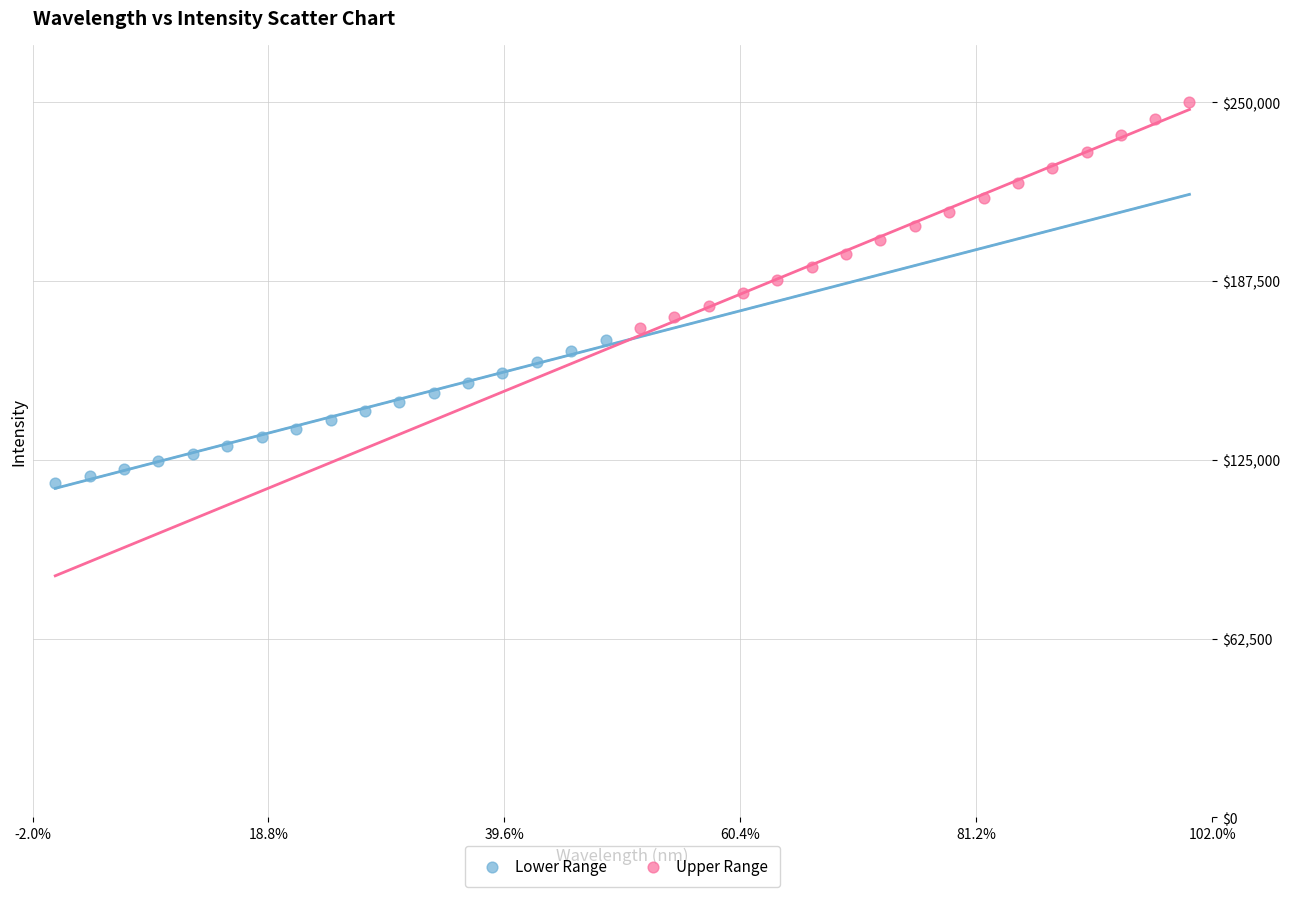

What are all the series names shown in the legend?

Lower Range, Upper Range